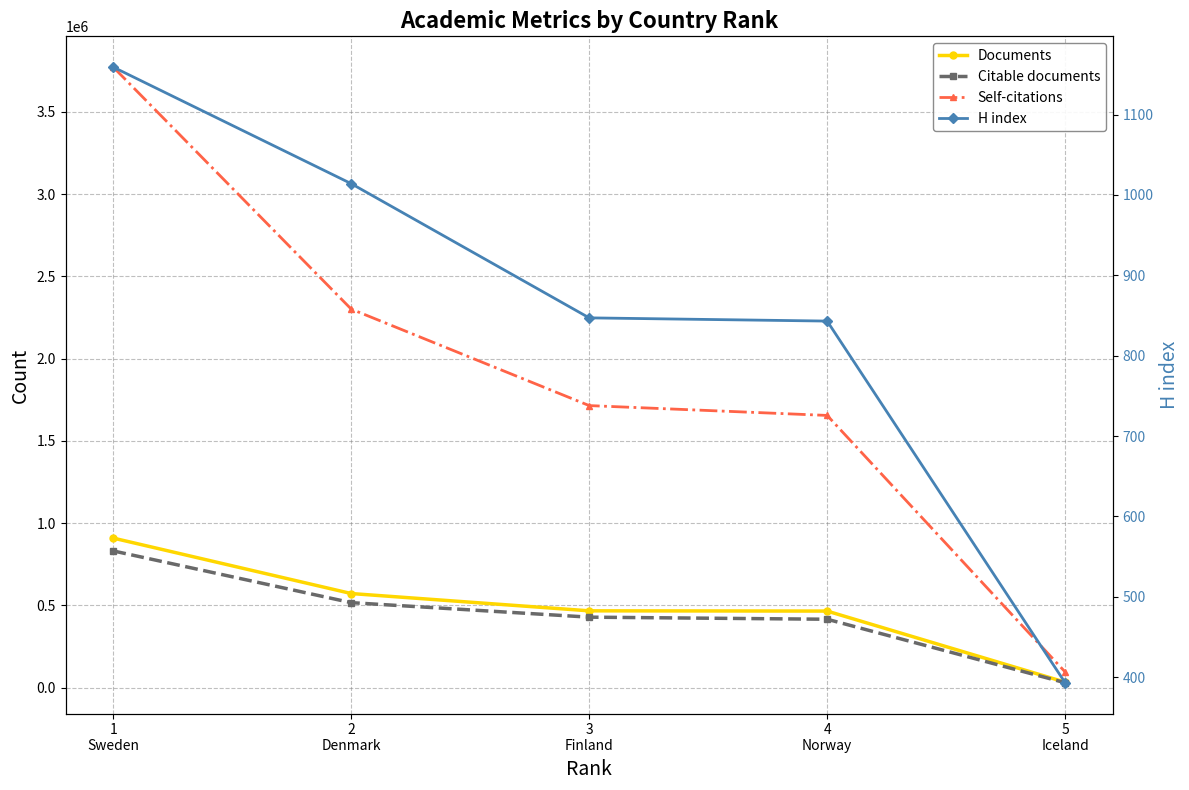

What is the lowest value of the Self-citations series?

94812